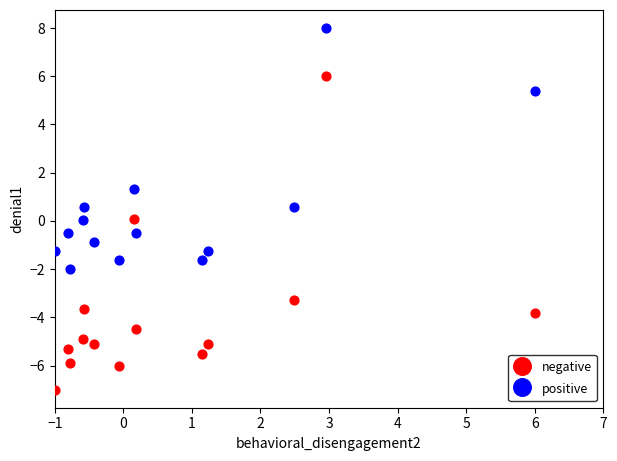

Which series contains the highest Y value?

positive